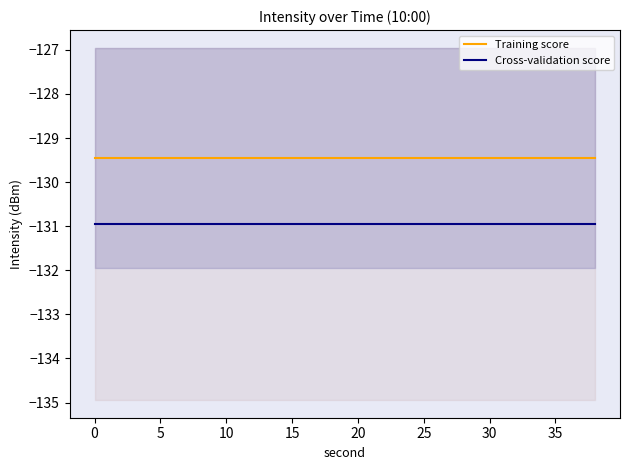

What are all the series names shown in the legend?

Training score, Cross-validation score